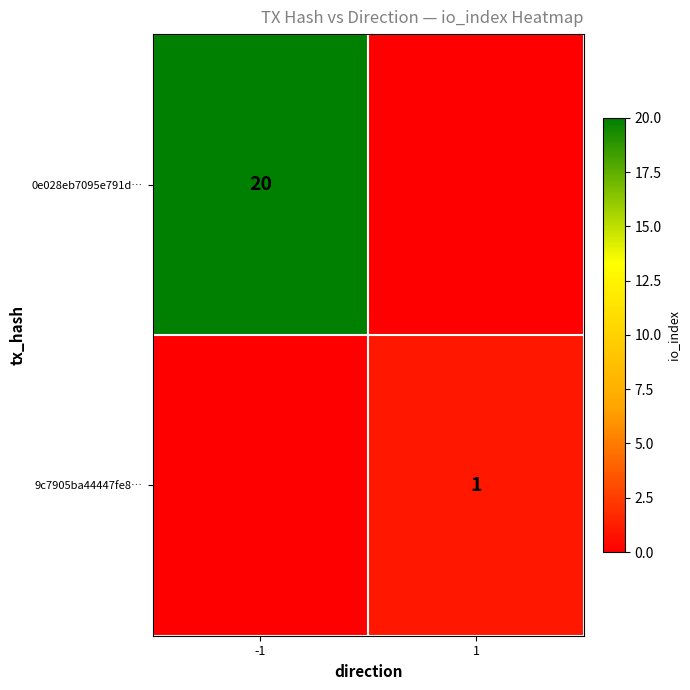

True or false: 0e028eb7095e791d… has a value of 30 at -1.

False